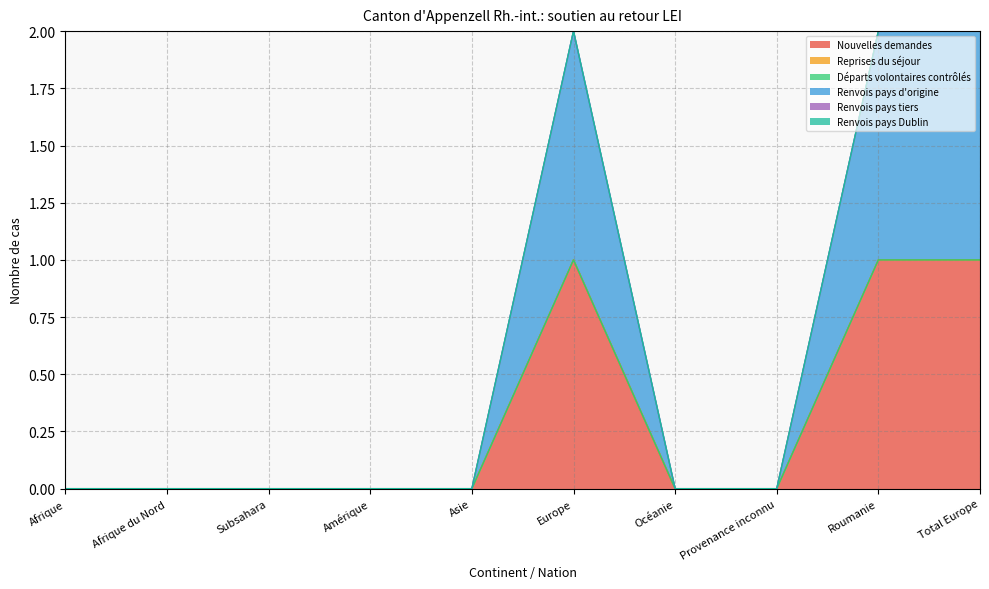

Is the value of Renvois pays d'origine at Subsahara greater than the value of Nouvelles demandes at Asie?

No